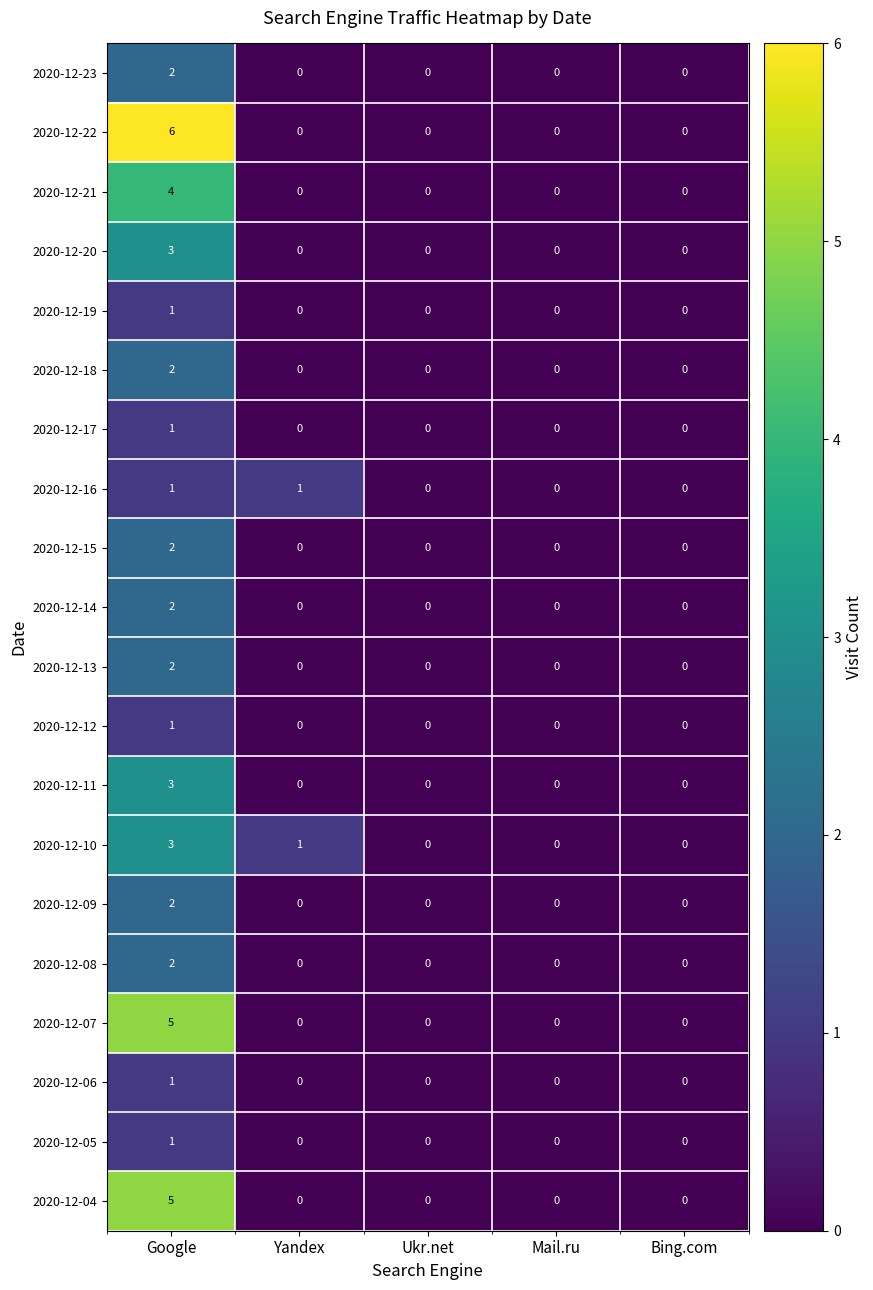

What is the difference between the maximum and minimum values in the 2020-12-04 series?

5